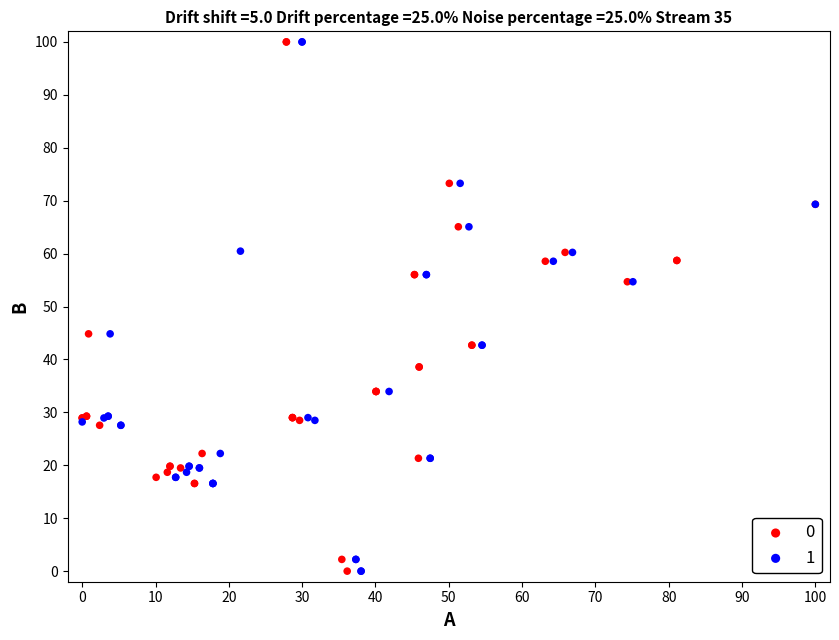

What are all the series names shown in the legend?

0, 1